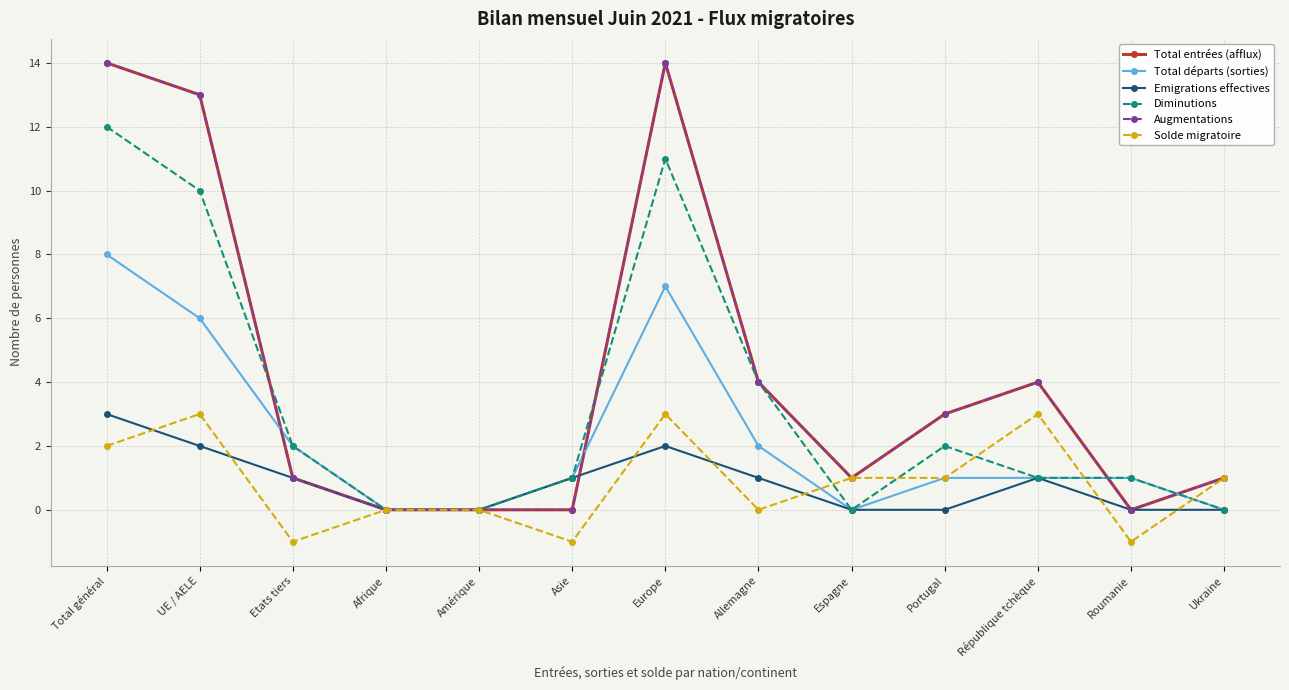

Reading left to right, transcribe all the data shown in this chart.

Total entrées (afflux): 14	13	1	0	0	0	14	4	1	3	4	0	1
Total départs (sorties): 8	6	2	0	0	1	7	2	0	1	1	1	0
Emigrations effectives: 3	2	1	0	0	1	2	1	0	0	1	0	0
Diminutions: 12	10	2	0	0	1	11	4	0	2	1	1	0
Augmentations: 14	13	1	0	0	0	14	4	1	3	4	0	1
Solde migratoire: 2	3	-1	0	0	-1	3	0	1	1	3	-1	1